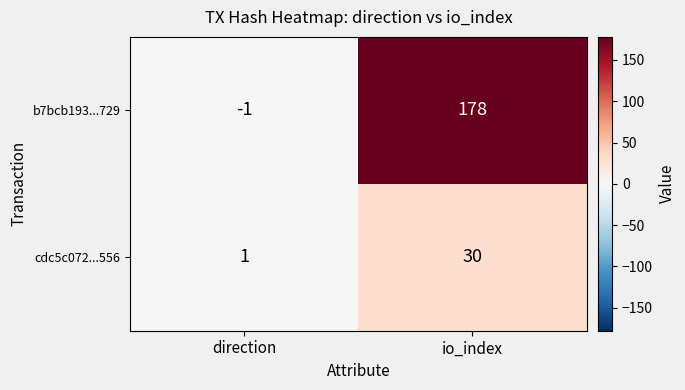

What is the spread (max minus min) of values at io_index?

148